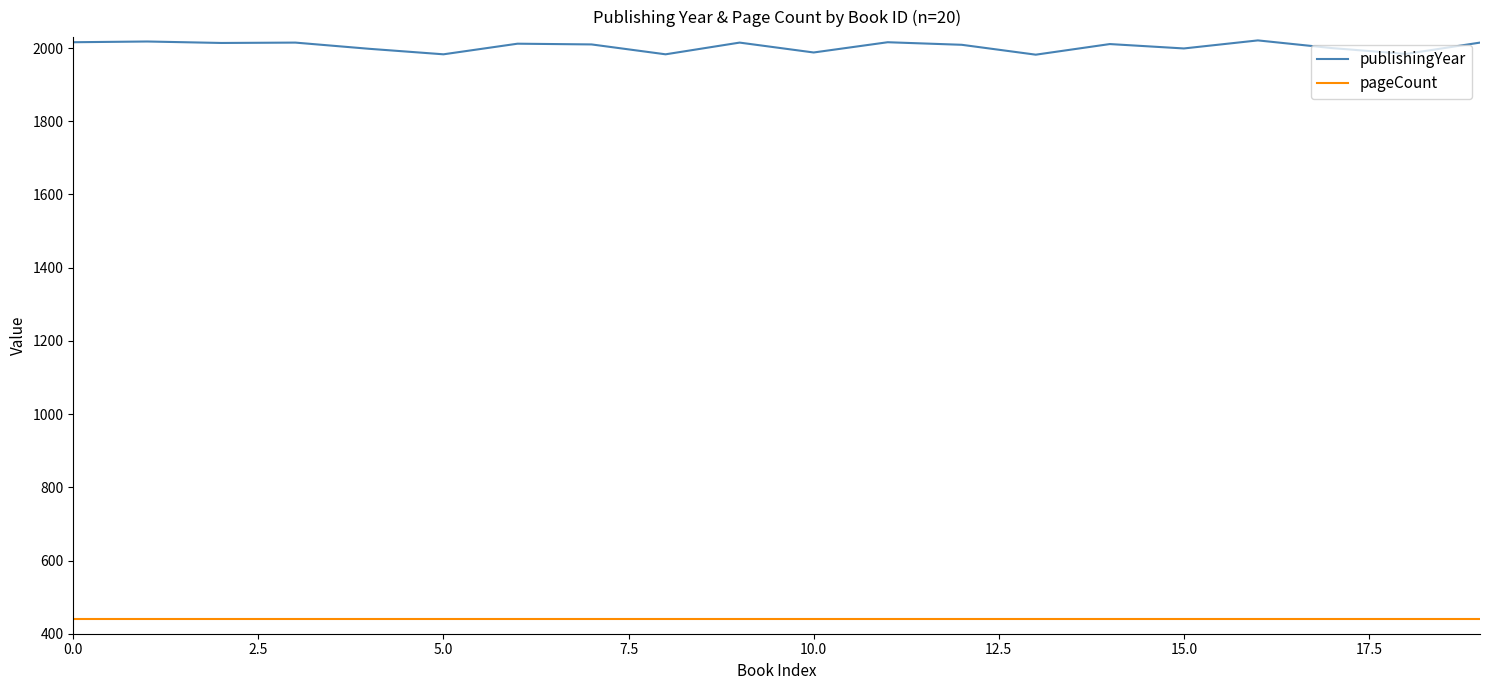

What is the lowest value of the pageCount series?

440